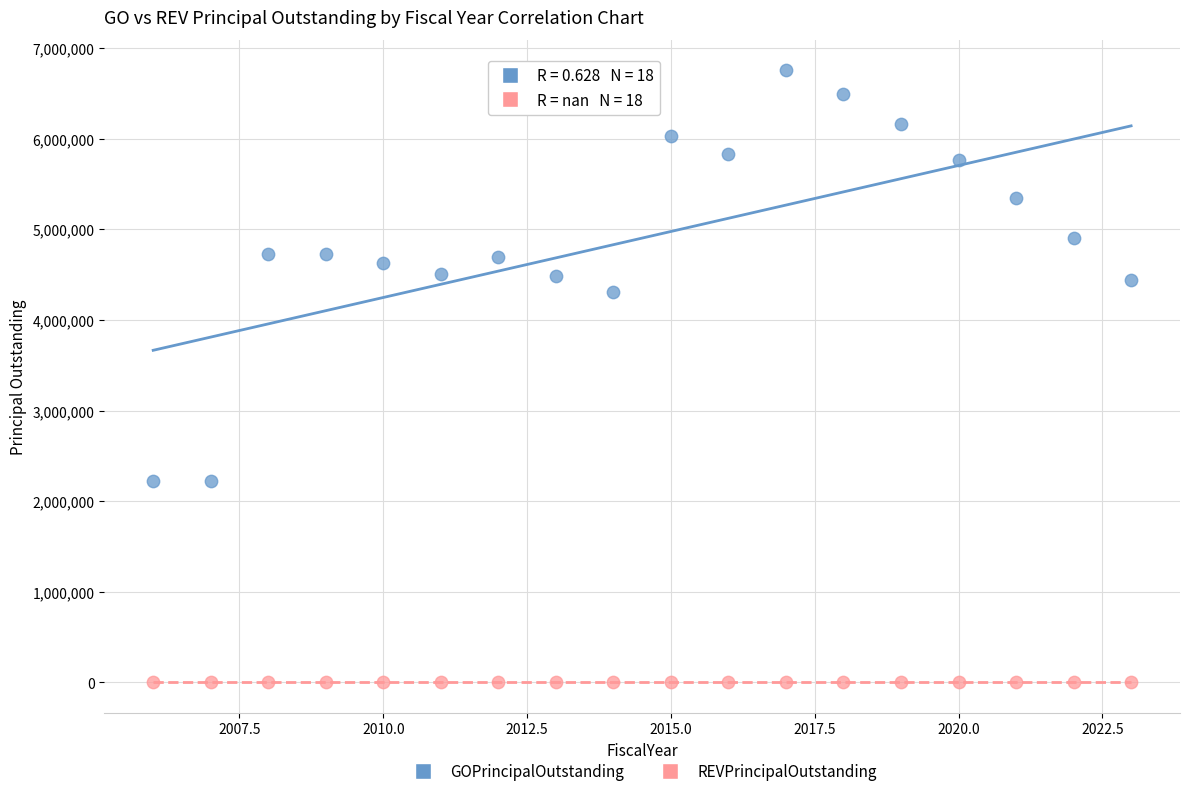

Which series contains the highest Y value?

GOPrincipalOutstanding